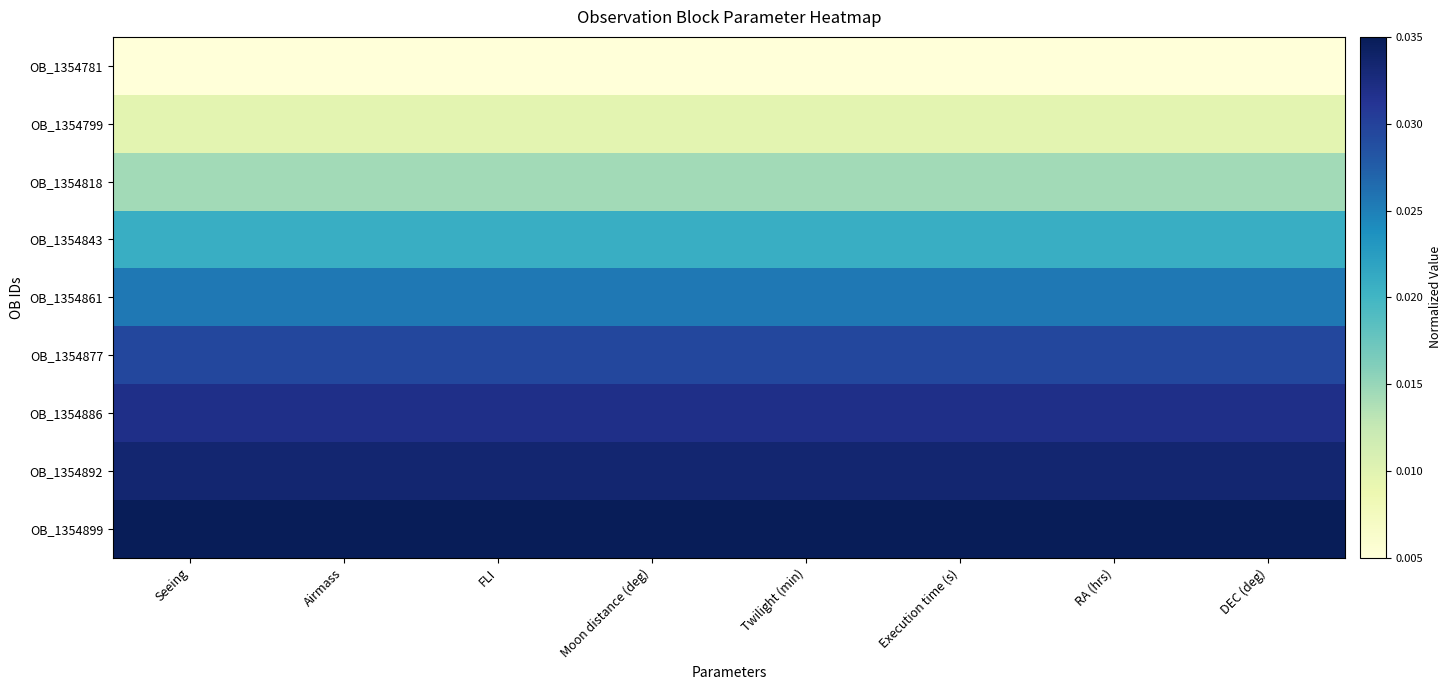

Reading left to right, list all the values displayed in this chart.

OB_1354781: Seeing=0.0	Airmass=0.0	FLI=0.0	Moon distance (deg)=0.0	Twilight (min)=0.0	Execution time (s)=0.0	RA (hrs)=0.0	DEC (deg)=0.0
OB_1354799: Seeing=0.0	Airmass=0.0	FLI=0.0	Moon distance (deg)=0.0	Twilight (min)=0.0	Execution time (s)=0.0	RA (hrs)=0.0	DEC (deg)=0.0
OB_1354818: Seeing=0.0	Airmass=0.0	FLI=0.0	Moon distance (deg)=0.0	Twilight (min)=0.0	Execution time (s)=0.0	RA (hrs)=0.0	DEC (deg)=0.0
OB_1354843: Seeing=0.0	Airmass=0.0	FLI=0.0	Moon distance (deg)=0.0	Twilight (min)=0.0	Execution time (s)=0.0	RA (hrs)=0.0	DEC (deg)=0.0
OB_1354861: Seeing=0.0	Airmass=0.0	FLI=0.0	Moon distance (deg)=0.0	Twilight (min)=0.0	Execution time (s)=0.0	RA (hrs)=0.0	DEC (deg)=0.0
OB_1354877: Seeing=0.0	Airmass=0.0	FLI=0.0	Moon distance (deg)=0.0	Twilight (min)=0.0	Execution time (s)=0.0	RA (hrs)=0.0	DEC (deg)=0.0
OB_1354886: Seeing=0.0	Airmass=0.0	FLI=0.0	Moon distance (deg)=0.0	Twilight (min)=0.0	Execution time (s)=0.0	RA (hrs)=0.0	DEC (deg)=0.0
OB_1354892: Seeing=0.0	Airmass=0.0	FLI=0.0	Moon distance (deg)=0.0	Twilight (min)=0.0	Execution time (s)=0.0	RA (hrs)=0.0	DEC (deg)=0.0
OB_1354899: Seeing=0.0	Airmass=0.0	FLI=0.0	Moon distance (deg)=0.0	Twilight (min)=0.0	Execution time (s)=0.0	RA (hrs)=0.0	DEC (deg)=0.0